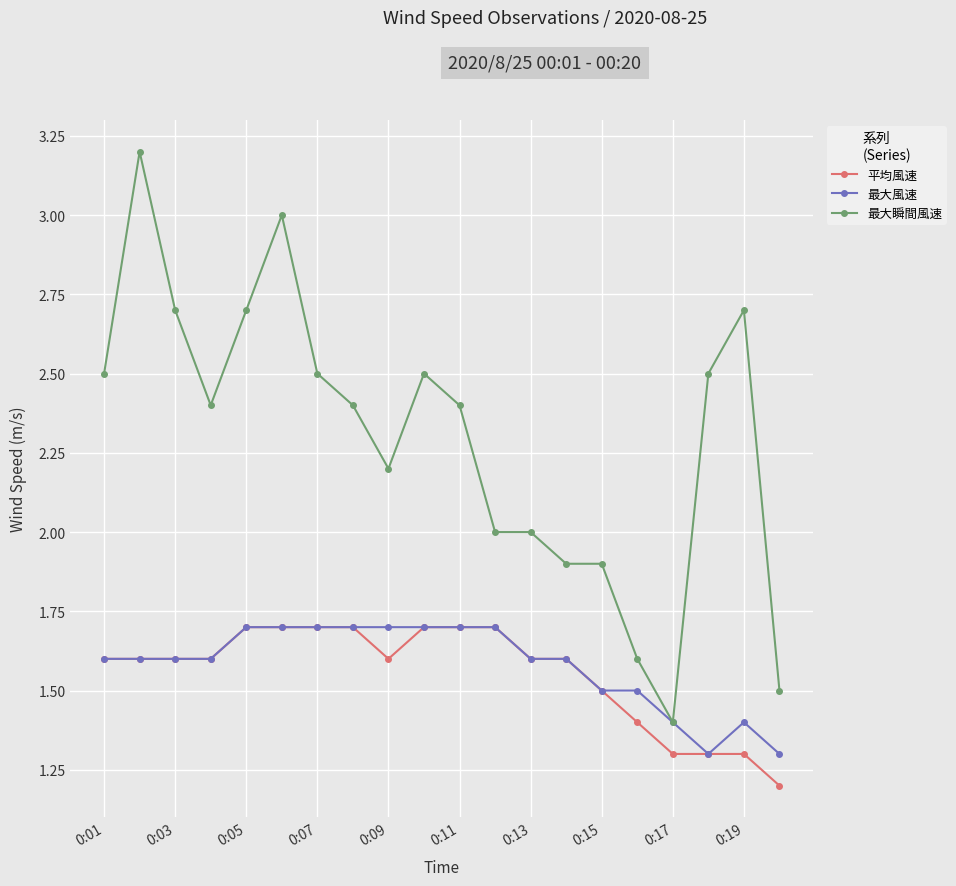

How many lines are shown in the chart?

3